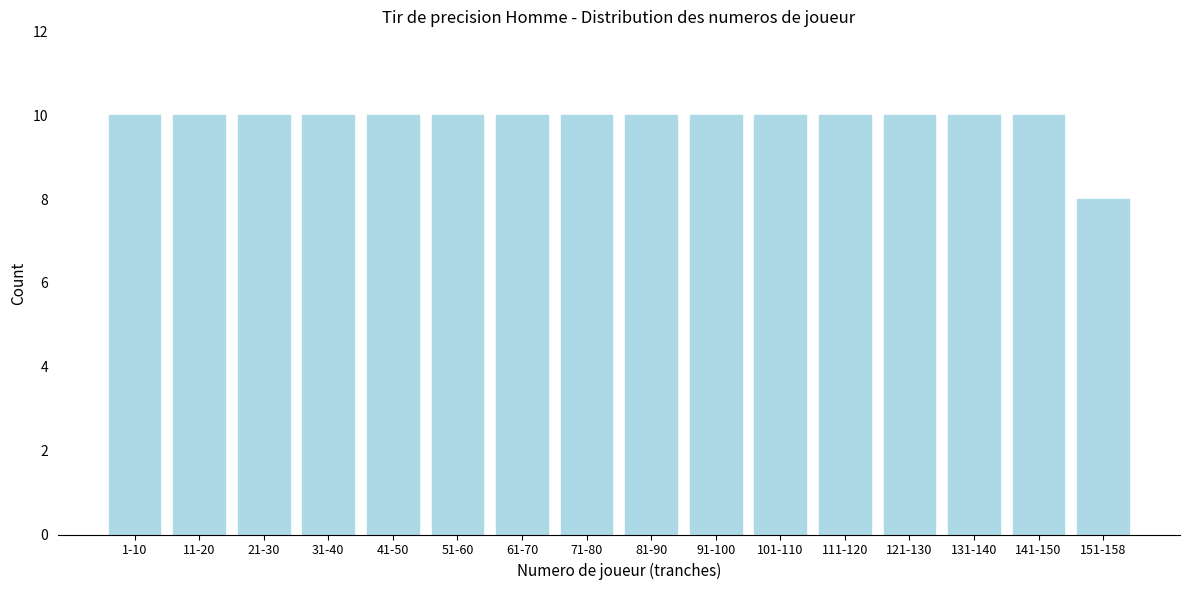

Reading left to right, what are all the values shown in this chart?

1-10=10	11-20=10	21-30=10	31-40=10	41-50=10	51-60=10	61-70=10	71-80=10	81-90=10	91-100=10	101-110=10	111-120=10	121-130=10	131-140=10	141-150=10	151-158=8